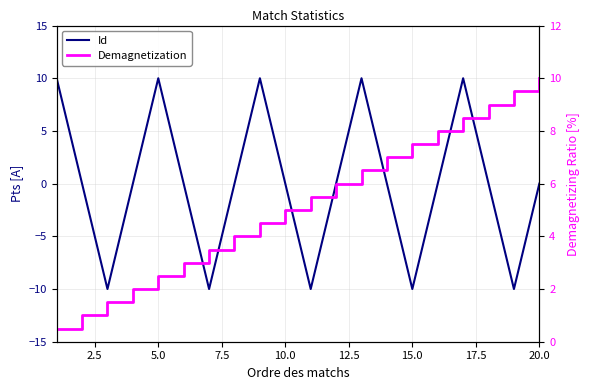

Does the chart have visible grid lines?

Yes